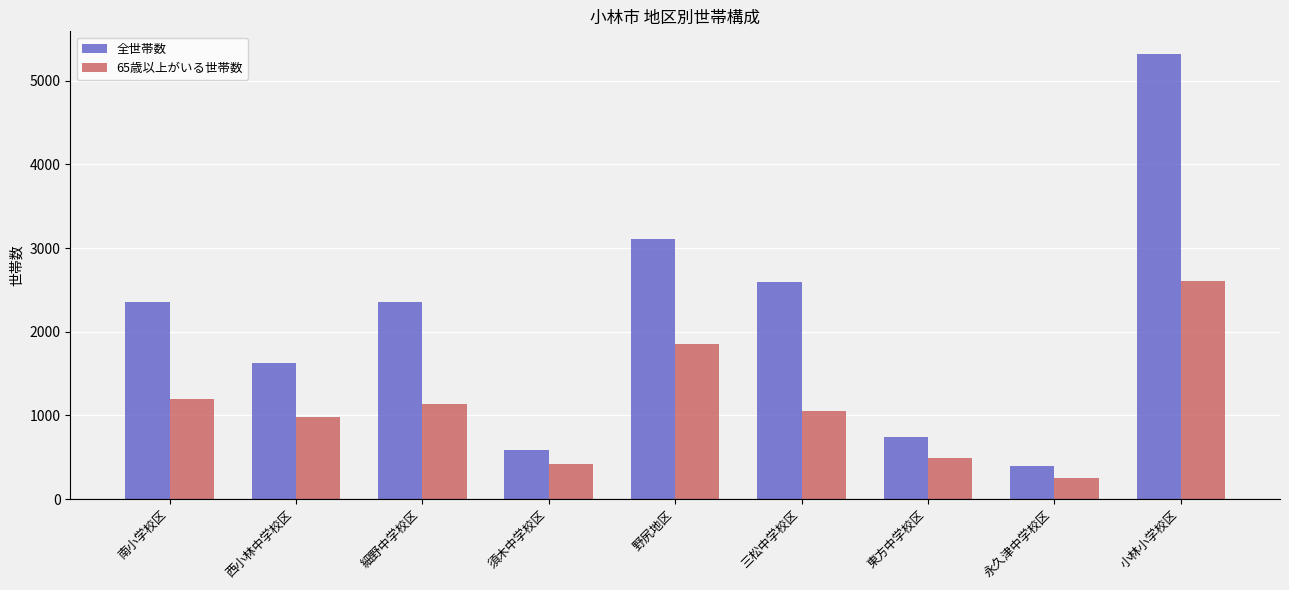

What is the spread (max minus min) of values at 細野中学校区?

1214.1